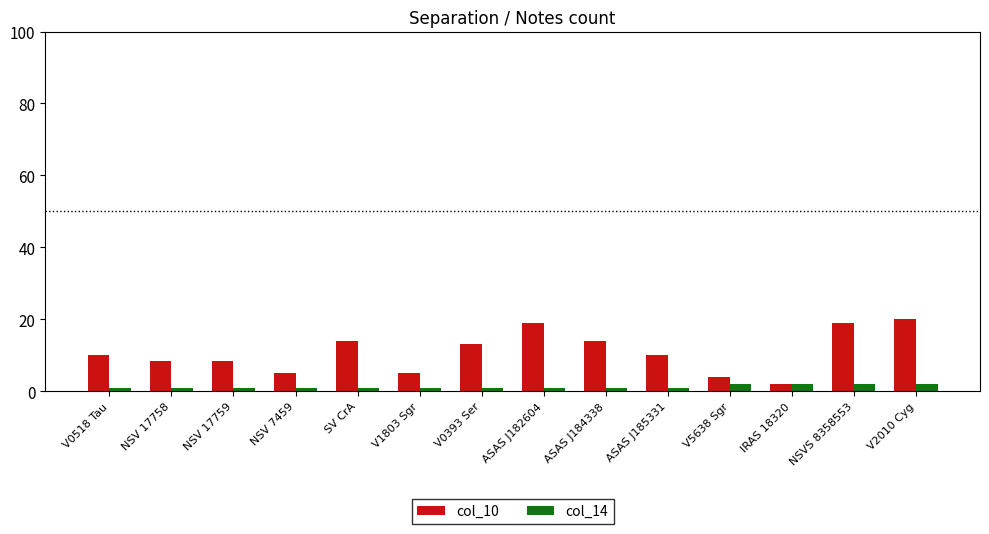

List the series in order of their overall mean, highest first.

col_10, col_14